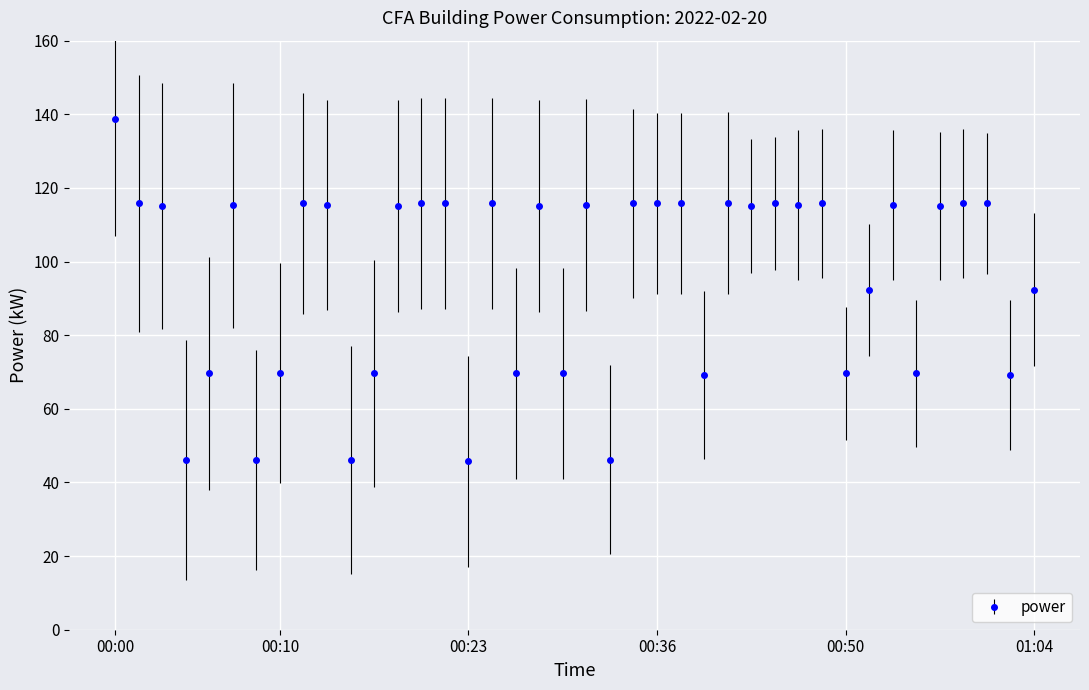

What is the smallest value displayed?

45.7